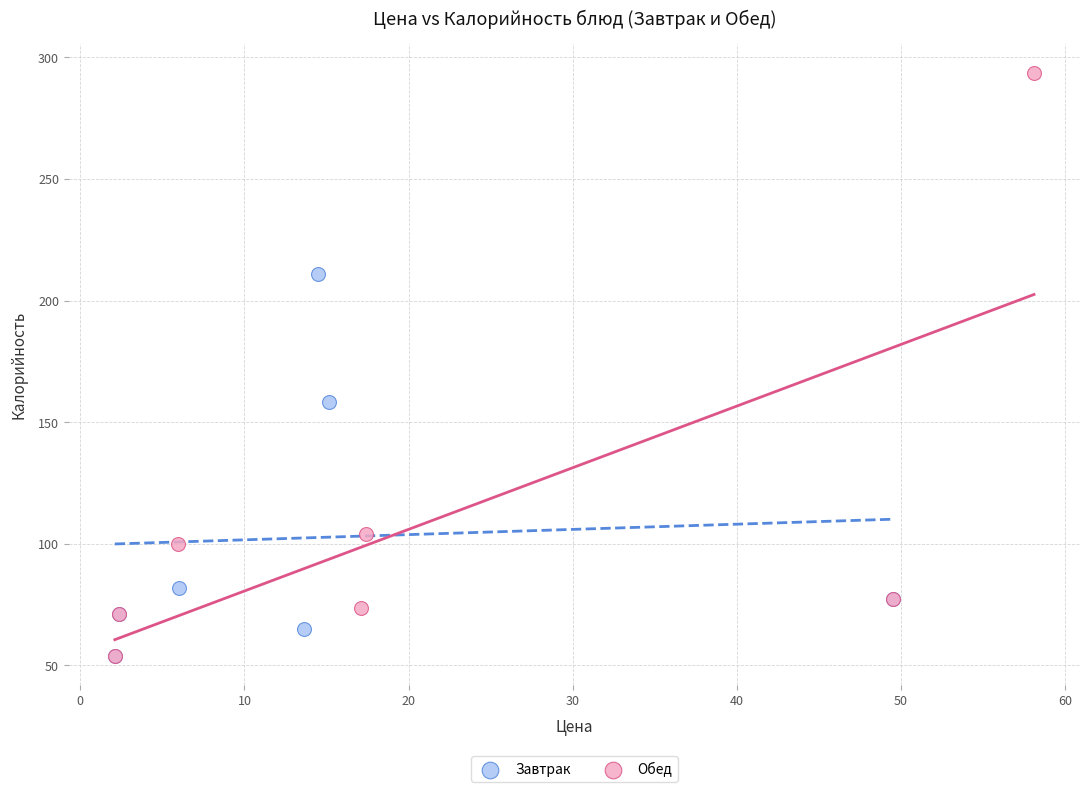

Which series reaches the maximum Y coordinate?

Обед